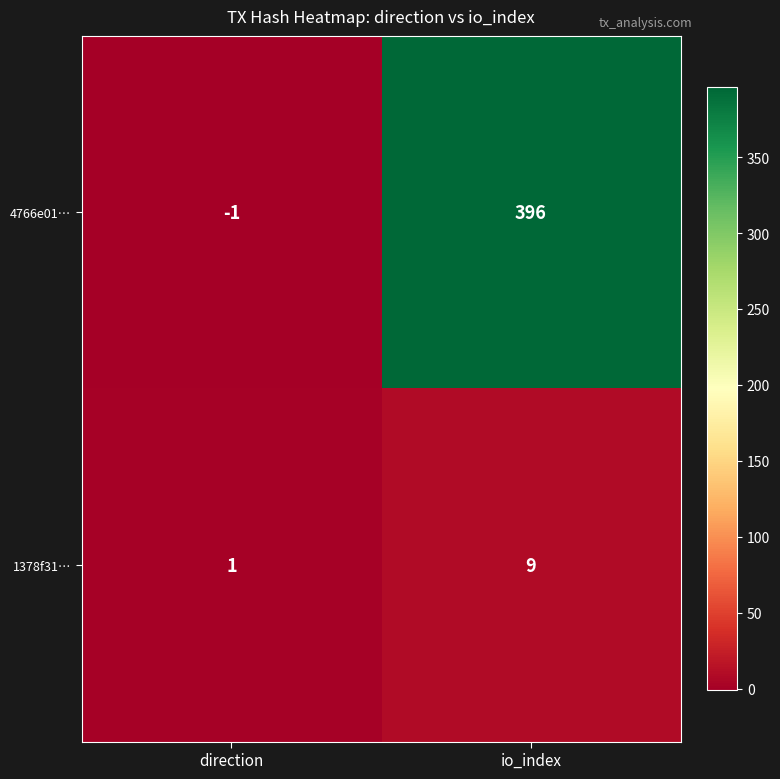

The 4766e01… series shows 0 at direction. True or false?

False